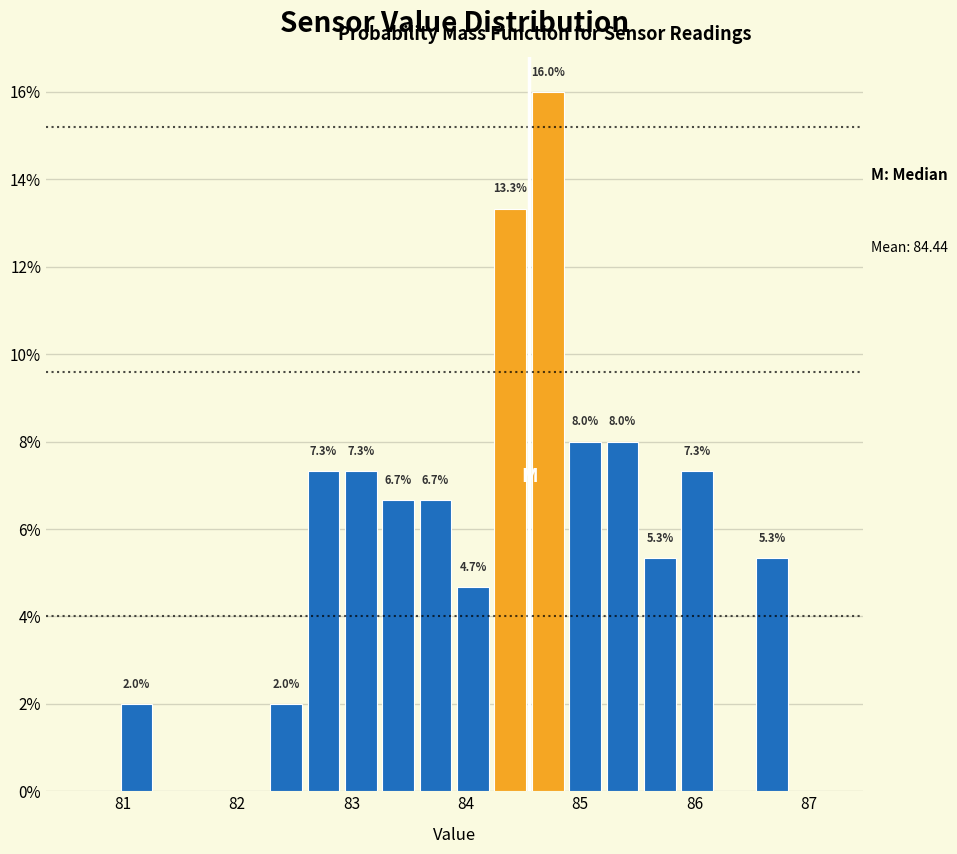

Read against the x-axis, roughly where is the centre of the tallest bar?

84.7